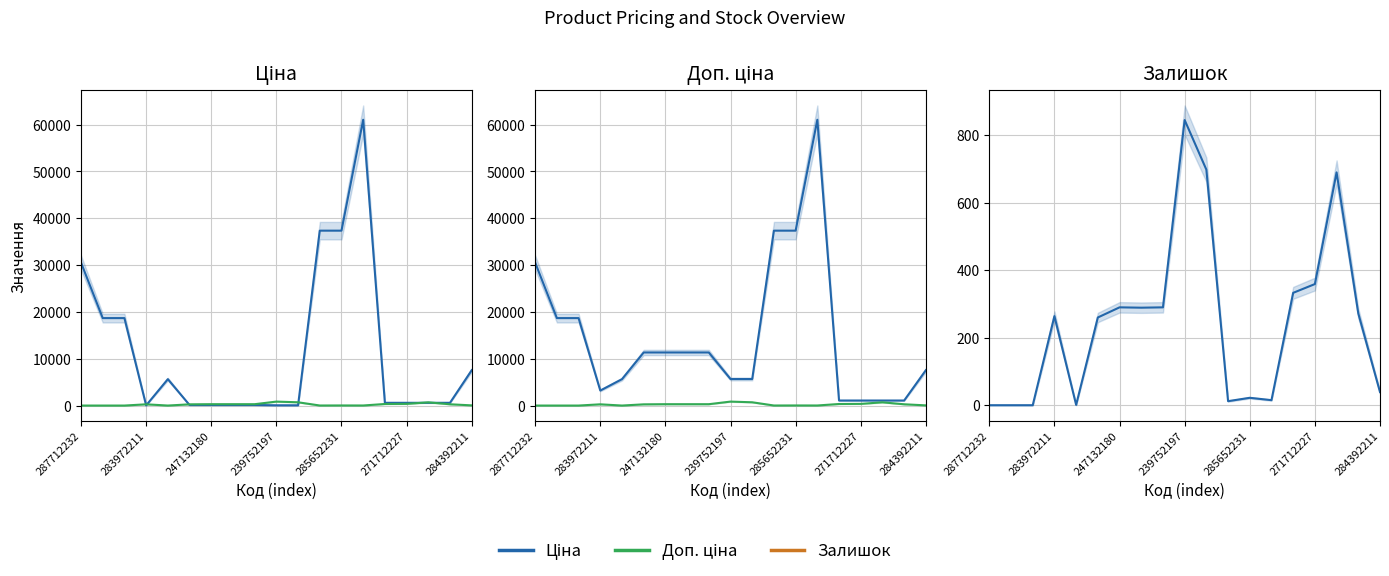

True or false: Залишок and Ціна cross at least once.

False